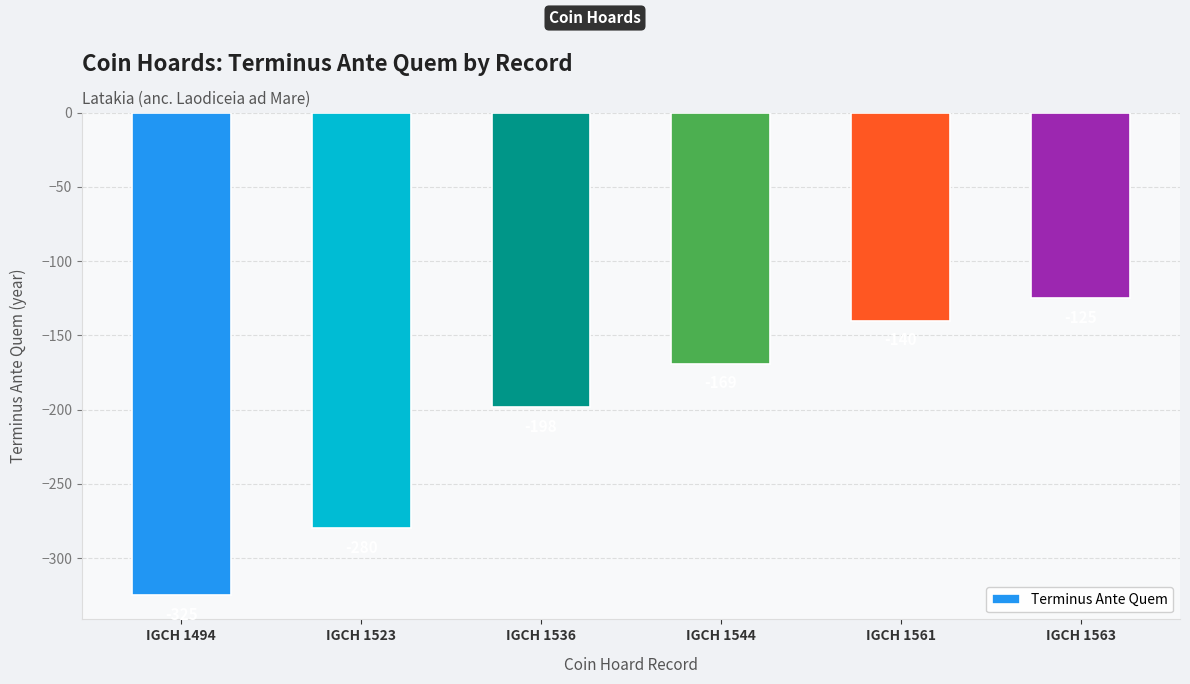

Where is the data nearest to the value -225?

IGCH 1536